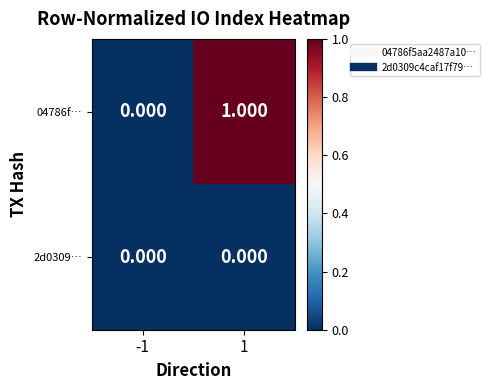

Rank the series by their average value, from highest to lowest.

04786f…, 2d0309…